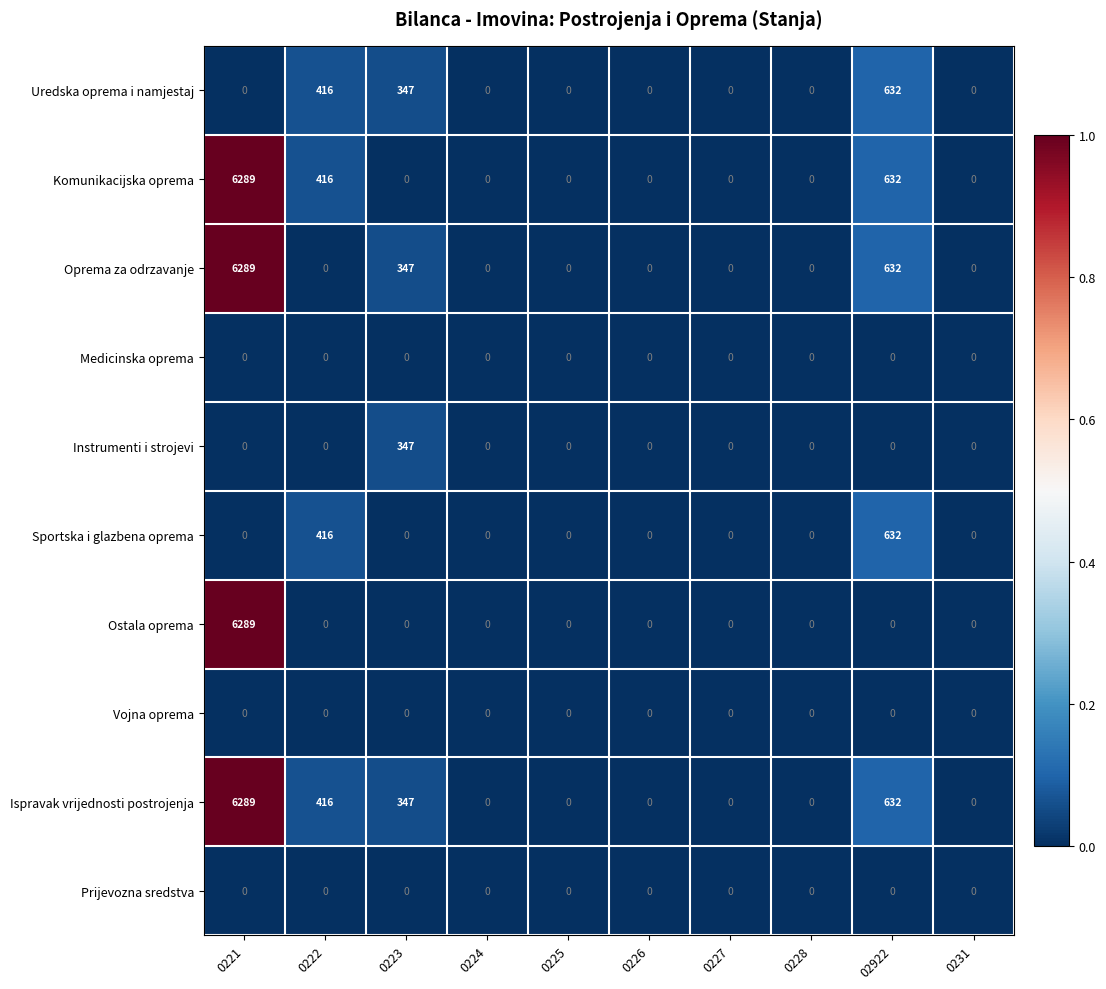

Which series has the largest total across all categories?

Ispravak vrijednosti postrojenja